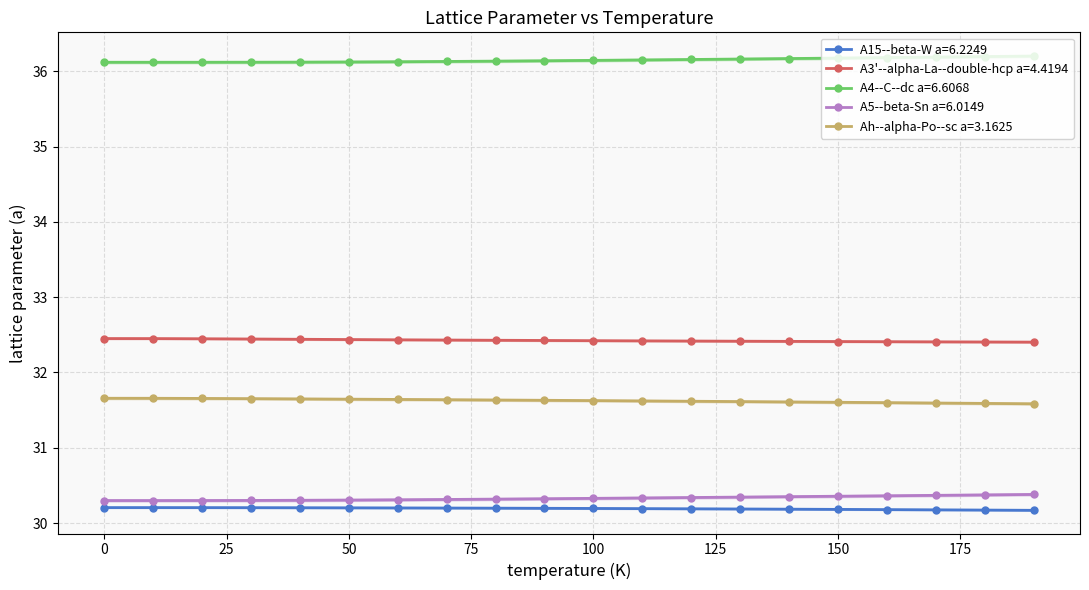

How many lines are shown in the chart?

5